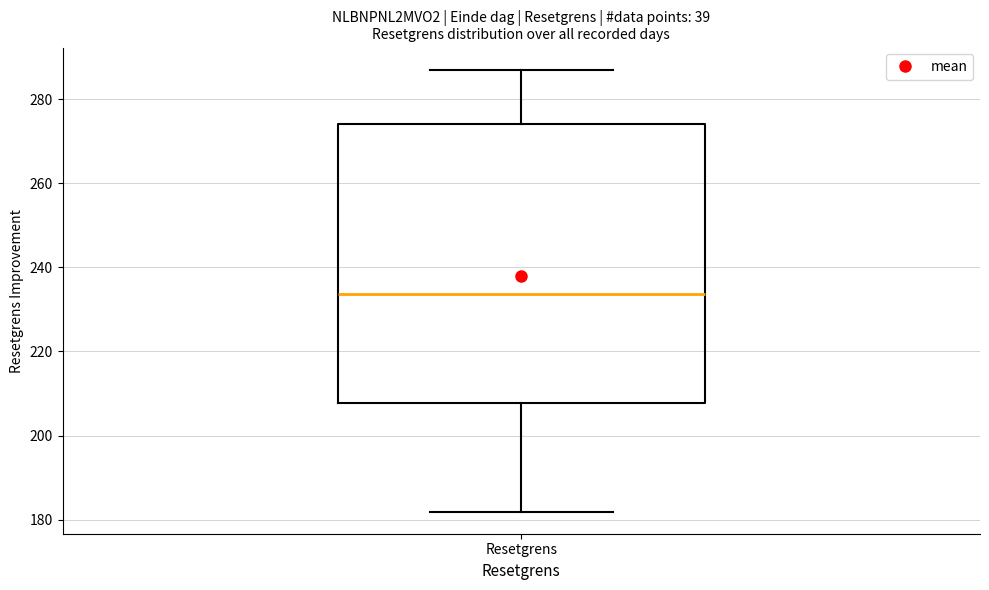

Where is the lower edge of the box for Resetgrens on the y-axis? The values are not printed on the chart, so give them approximately, as read against the axis.

208